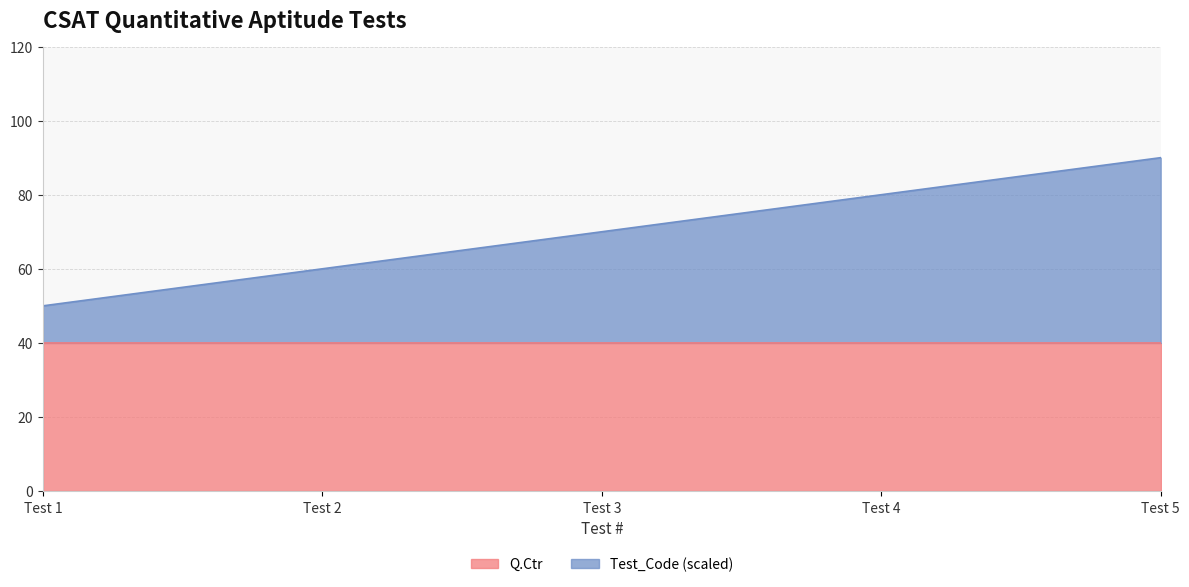

What value does the Q.Ctr series have at Test 1?

40